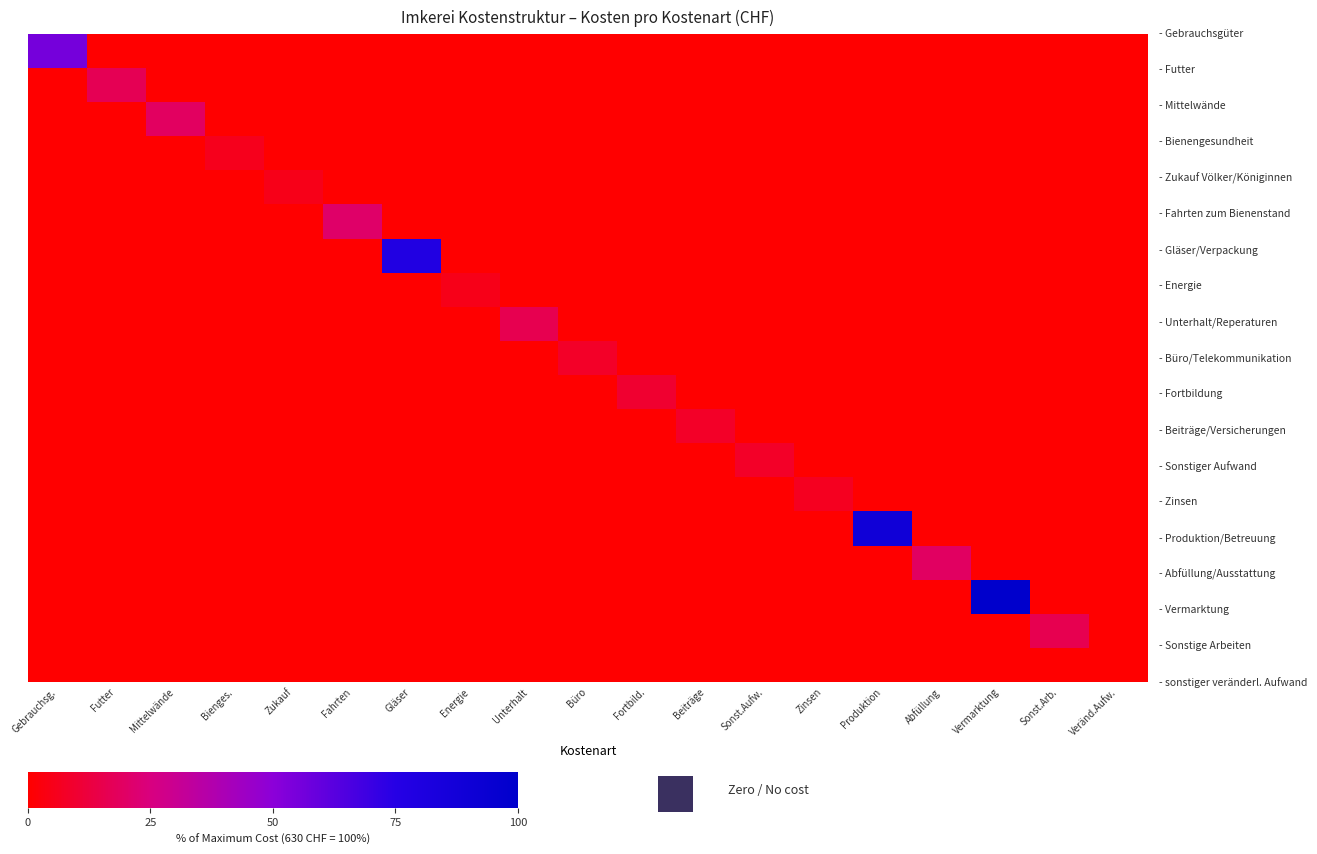

What is the spread (max minus min) of values at Vermarktung?

100.0